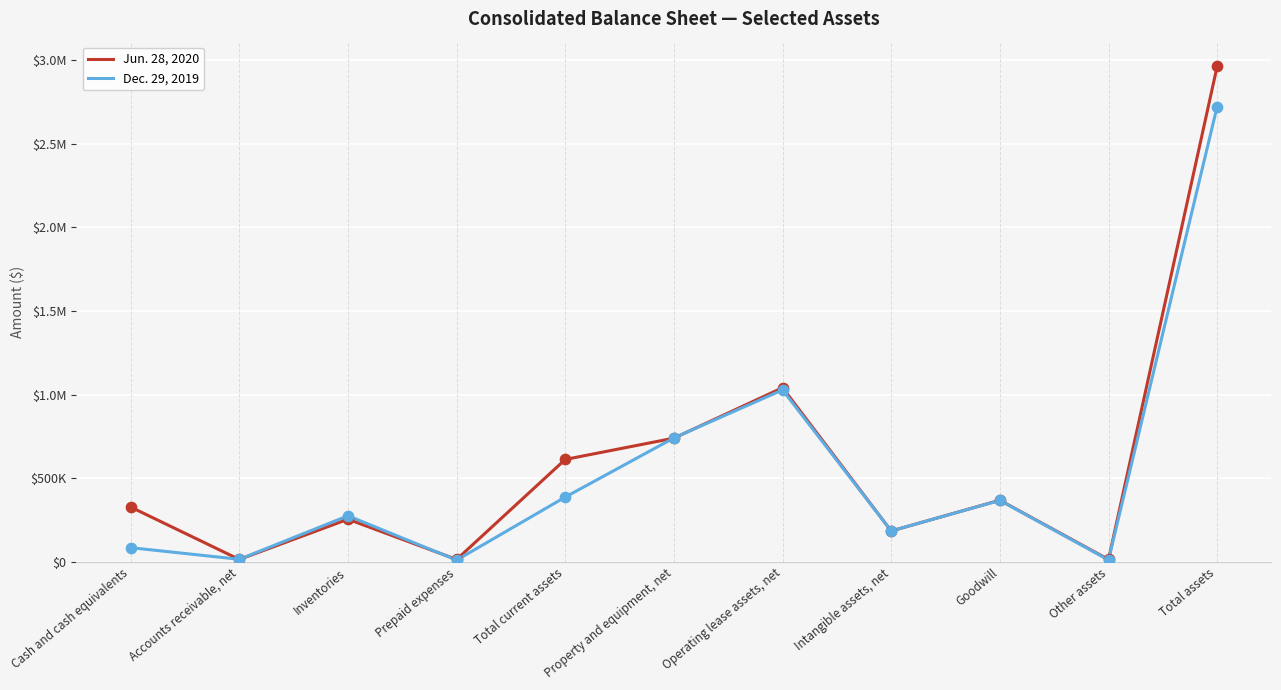

At how many categories does at least one series exceed 1657762?

1